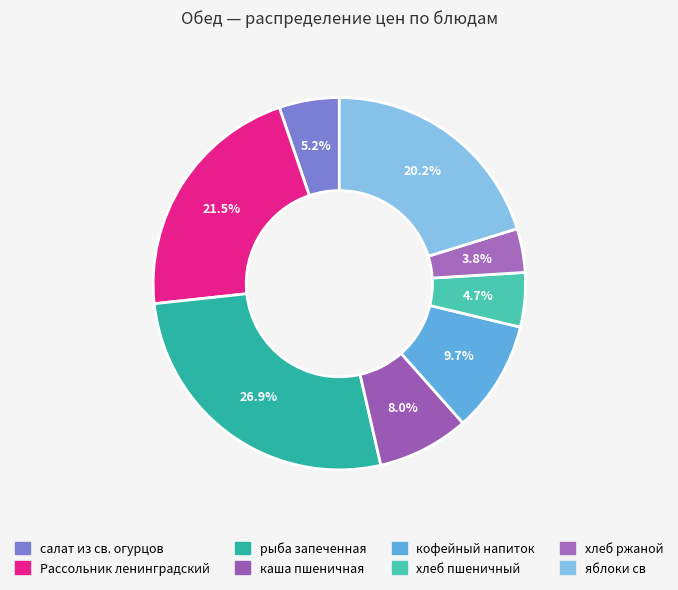

How many slices are in this pie chart?

8